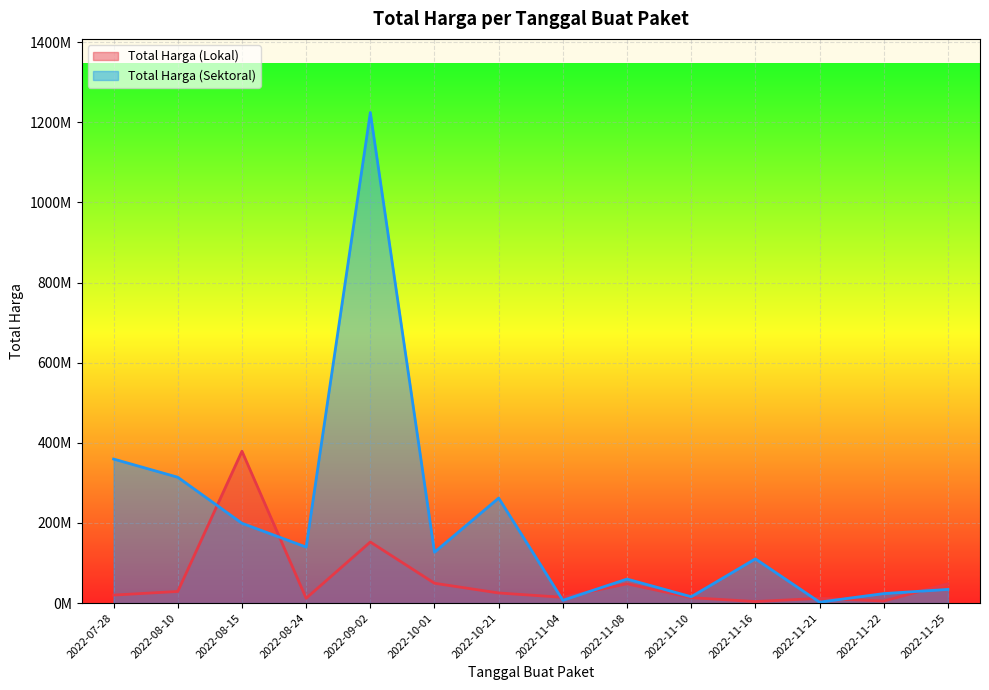

How many interior local valleys does the Total Harga (Lokal) series have?

4